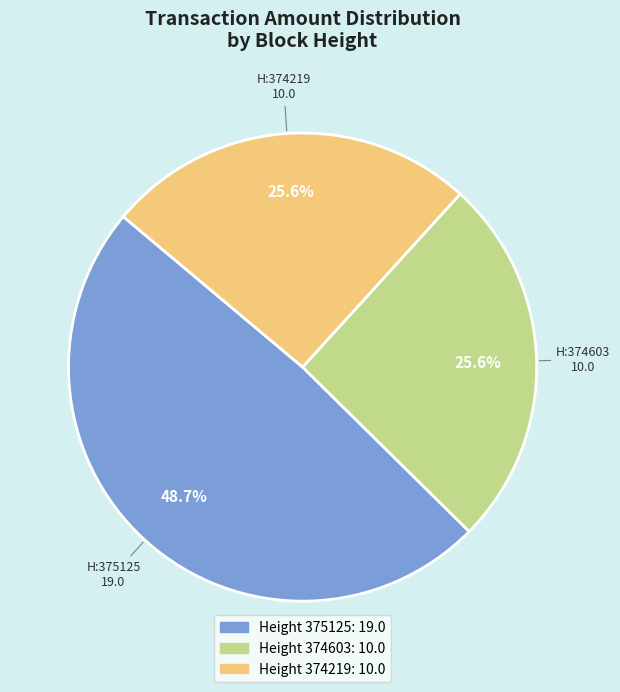

Does any single category account for the majority?

No